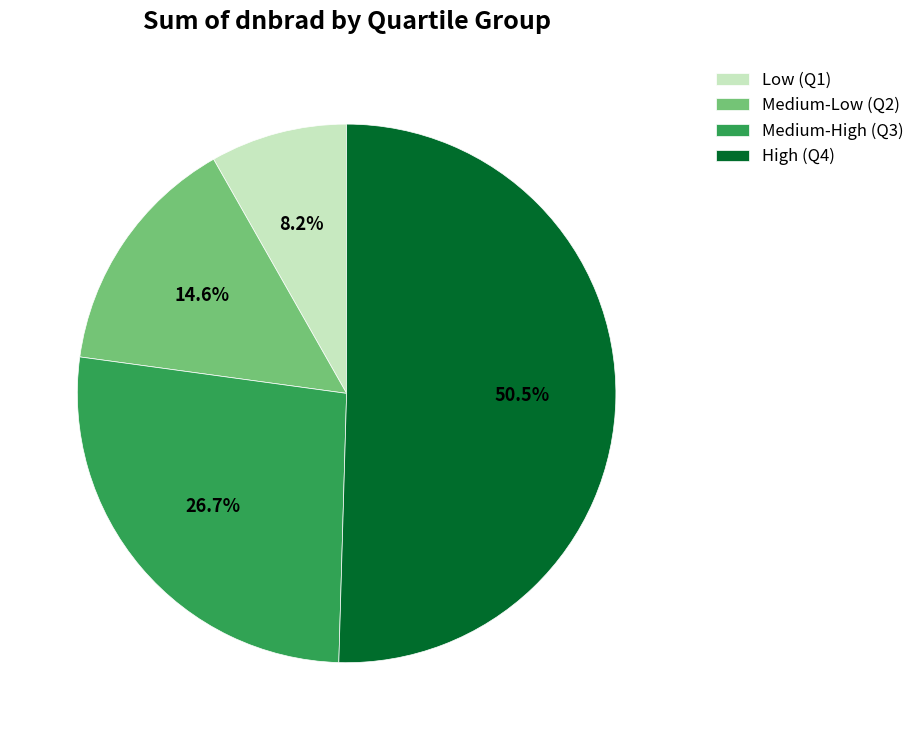

Is there a majority slice in this chart?

Yes